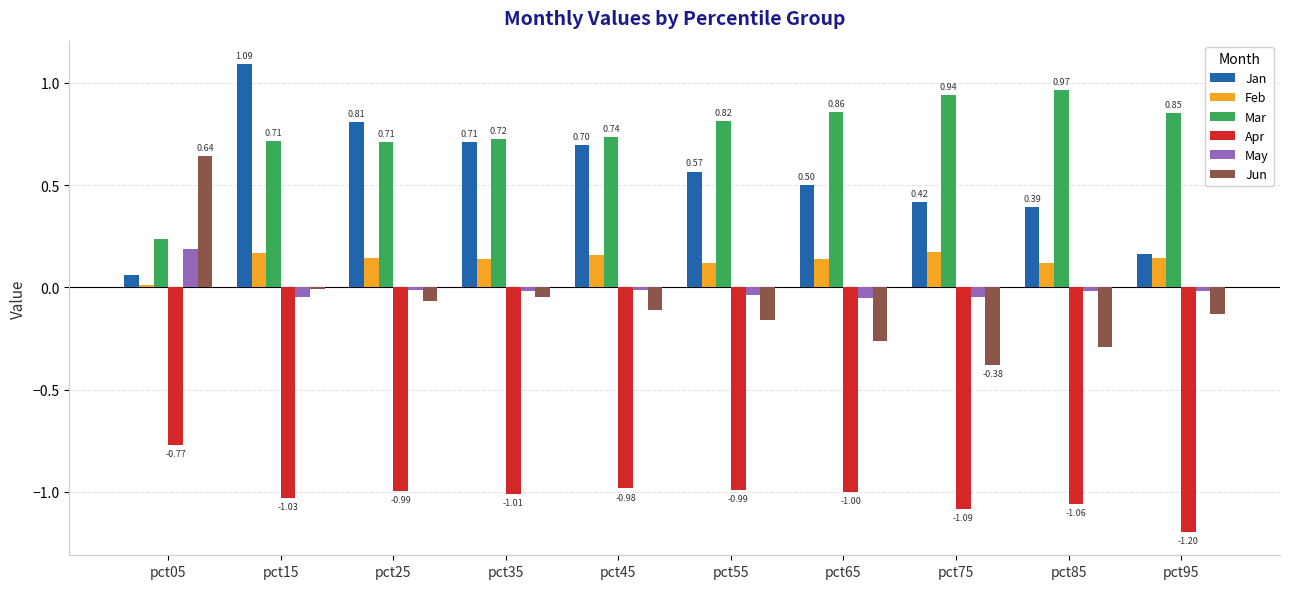

Is the value of May at pct75 greater than the value of Feb at pct35?

No